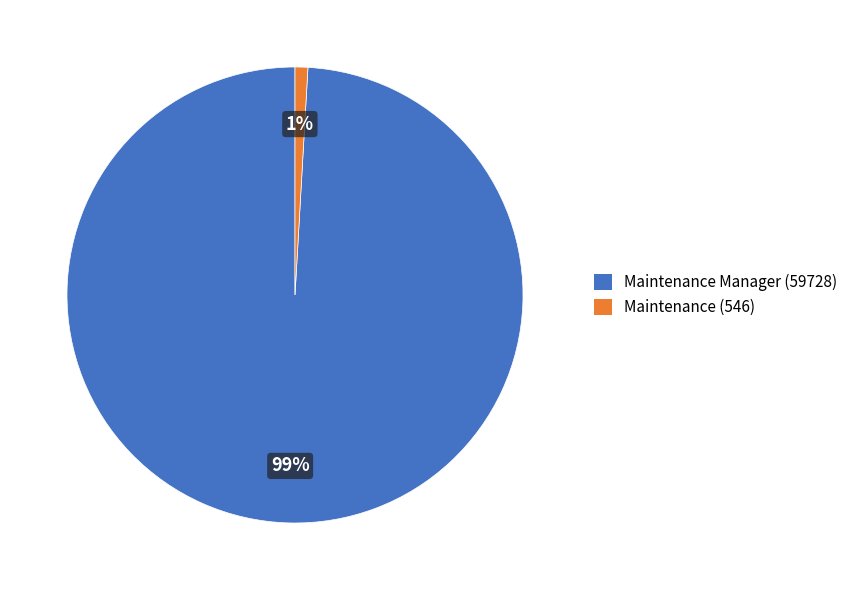

To the nearest percent, what is the average slice percentage?

50%